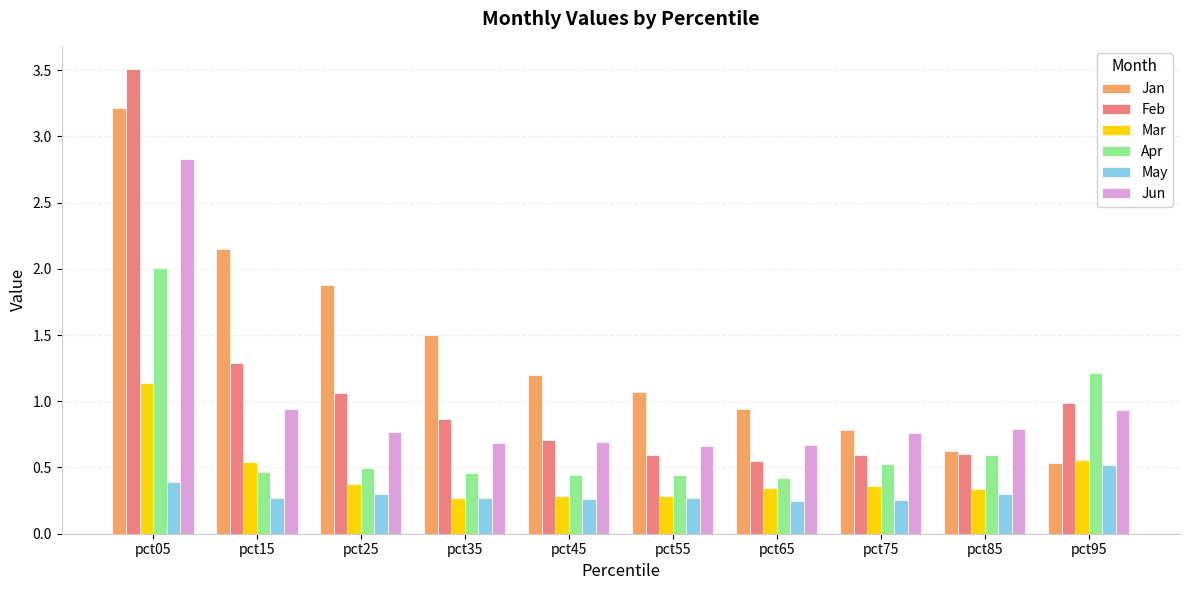

What is the greatest value displayed?

3.5